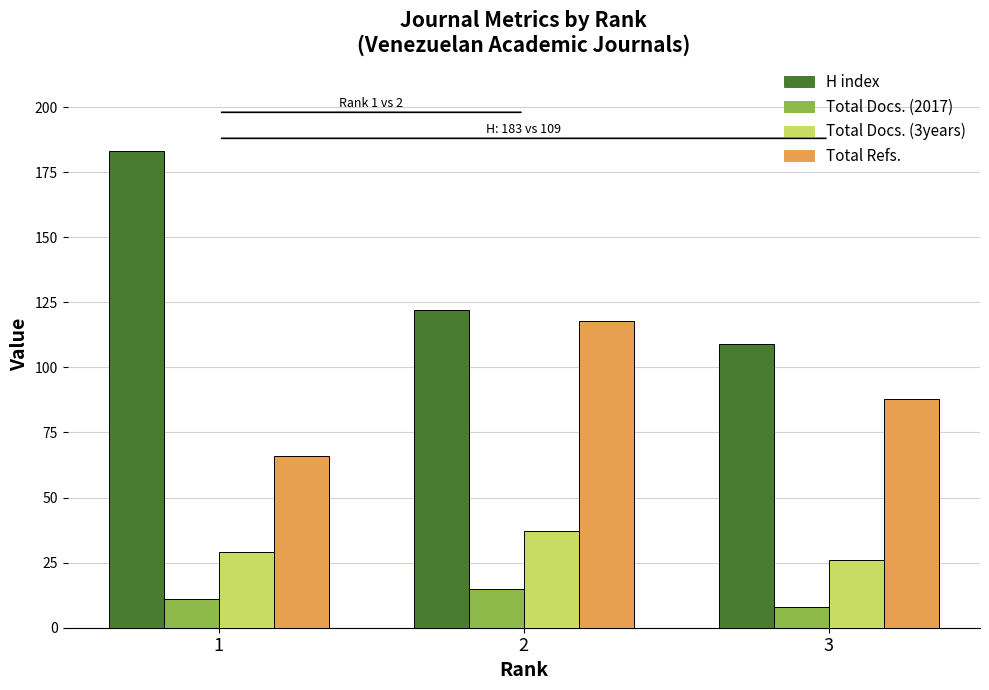

How many series are shown in this chart?

4